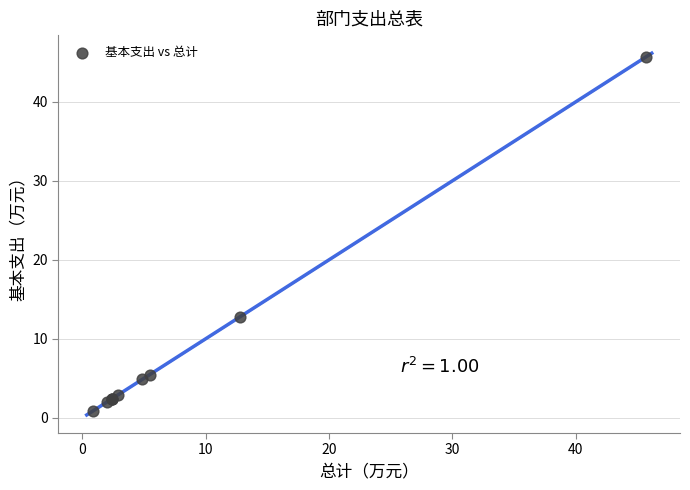

What Y value in the scatter plot is closest to 23?

12.8